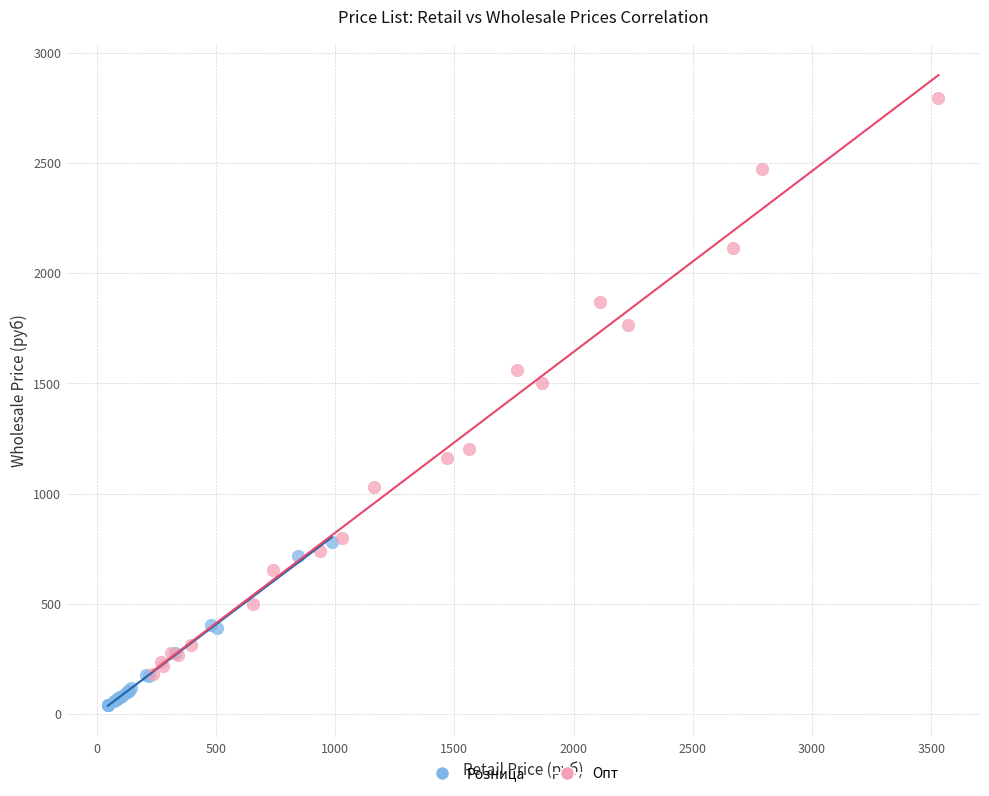

Which series reaches the minimum Y coordinate?

Розница